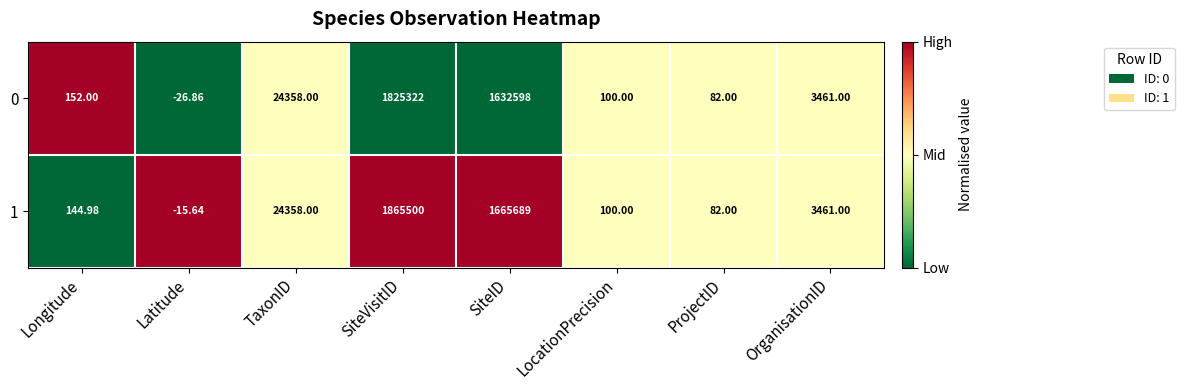

Is the value of 1 at Longitude greater than the value of 0 at LocationPrecision?

Yes